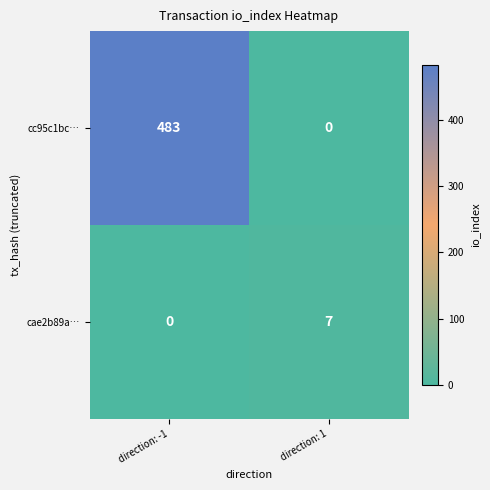

Reading left to right, transcribe all the data shown in this chart.

cc95c1bc…: direction: -1=483	direction: 1=0
cae2b89a…: direction: -1=0	direction: 1=7